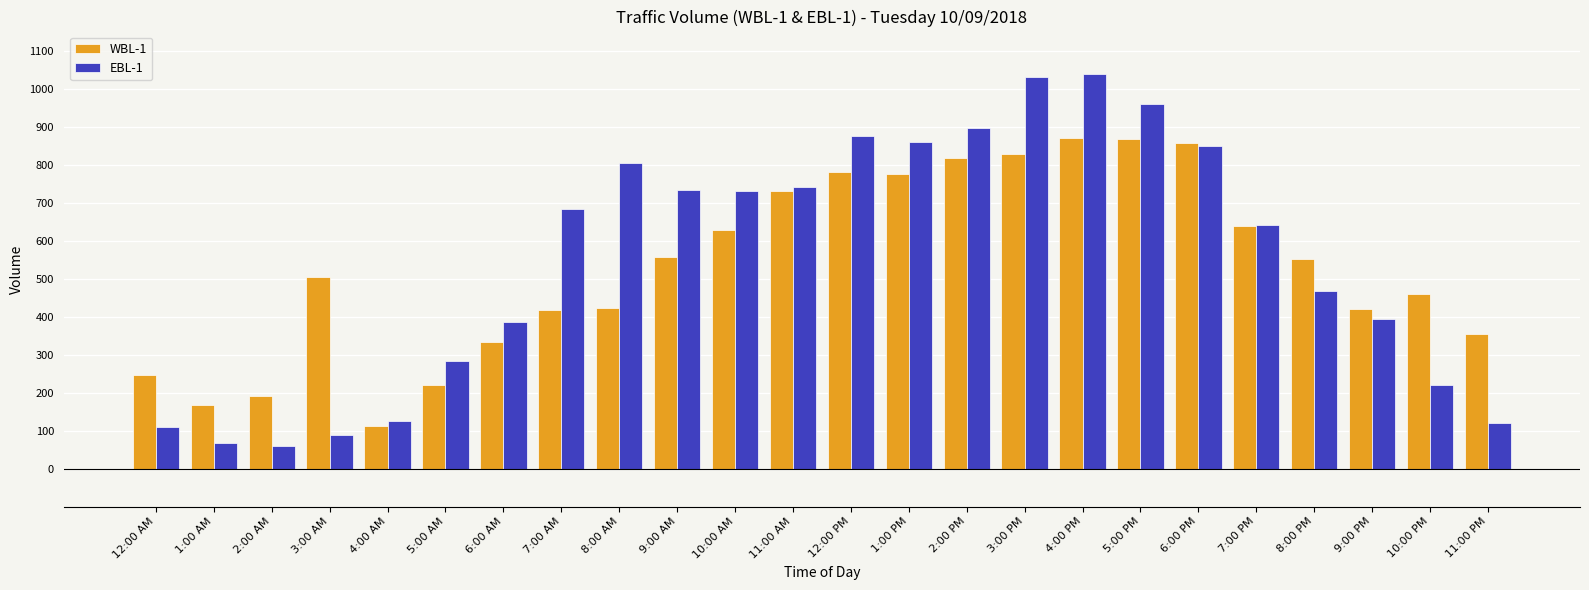

Which series has the widest spread of values?

EBL-1